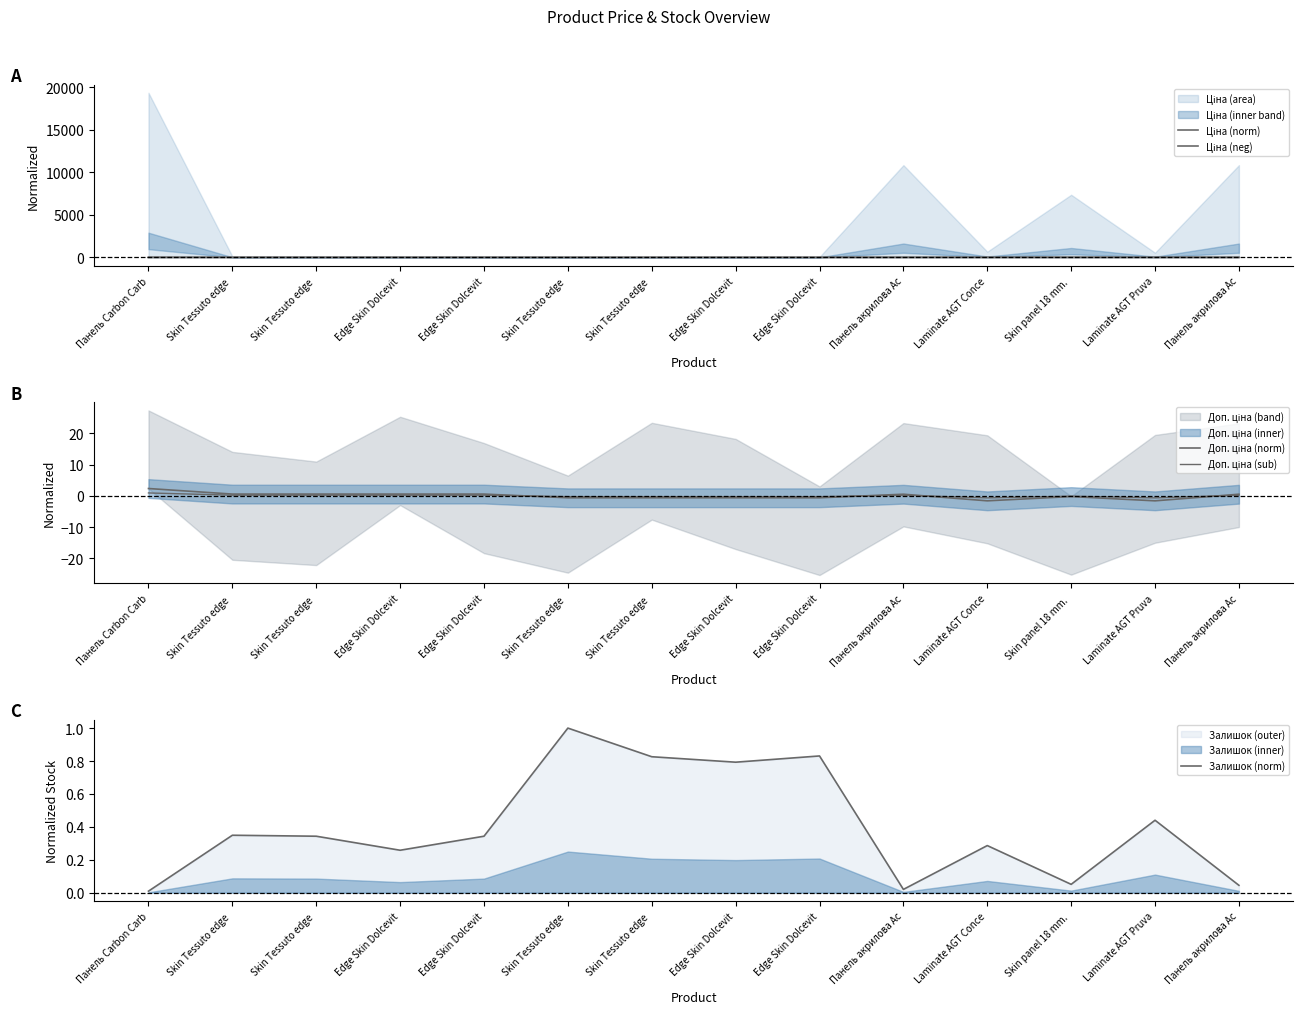

True or false: Ціна (norm) and Доп. ціна (sub) cross at least once.

True